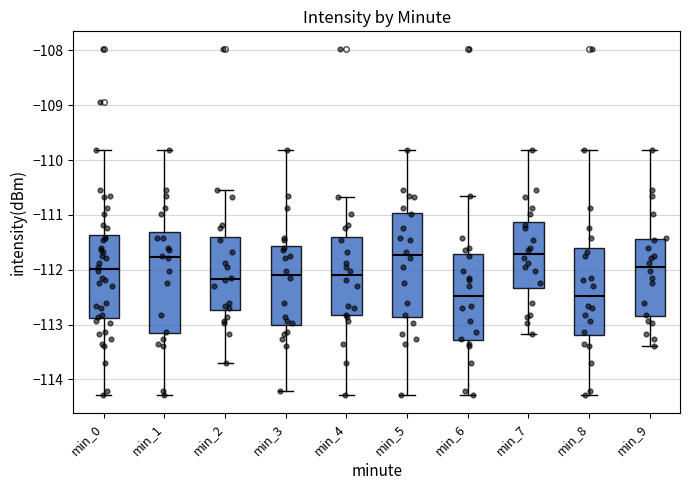

Where is the lower edge of the box for min_3 on the y-axis? The values are not printed on the chart, so give them approximately, as read against the axis.

-113.0